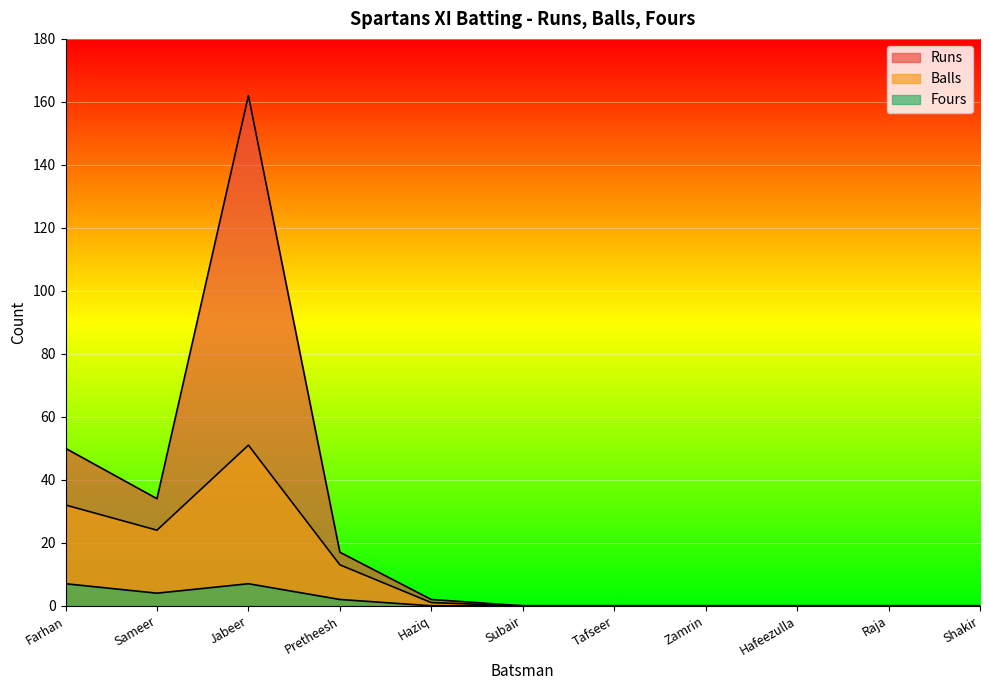

What position from the right is Jabeer?

9